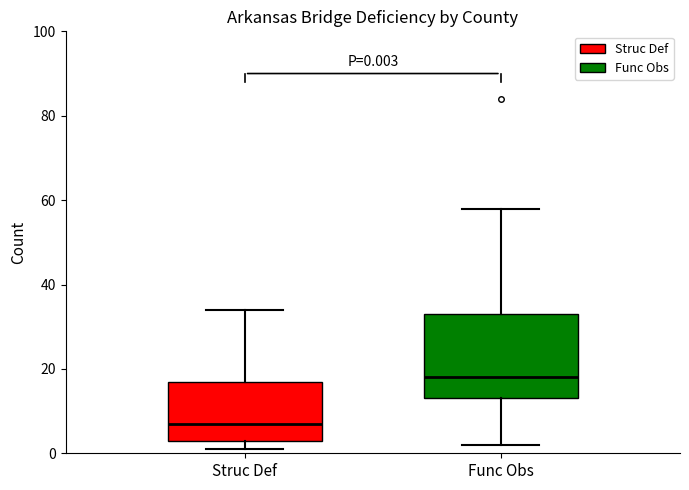

Comparing the boxes themselves (not the whiskers), which one is the tallest?

Func Obs